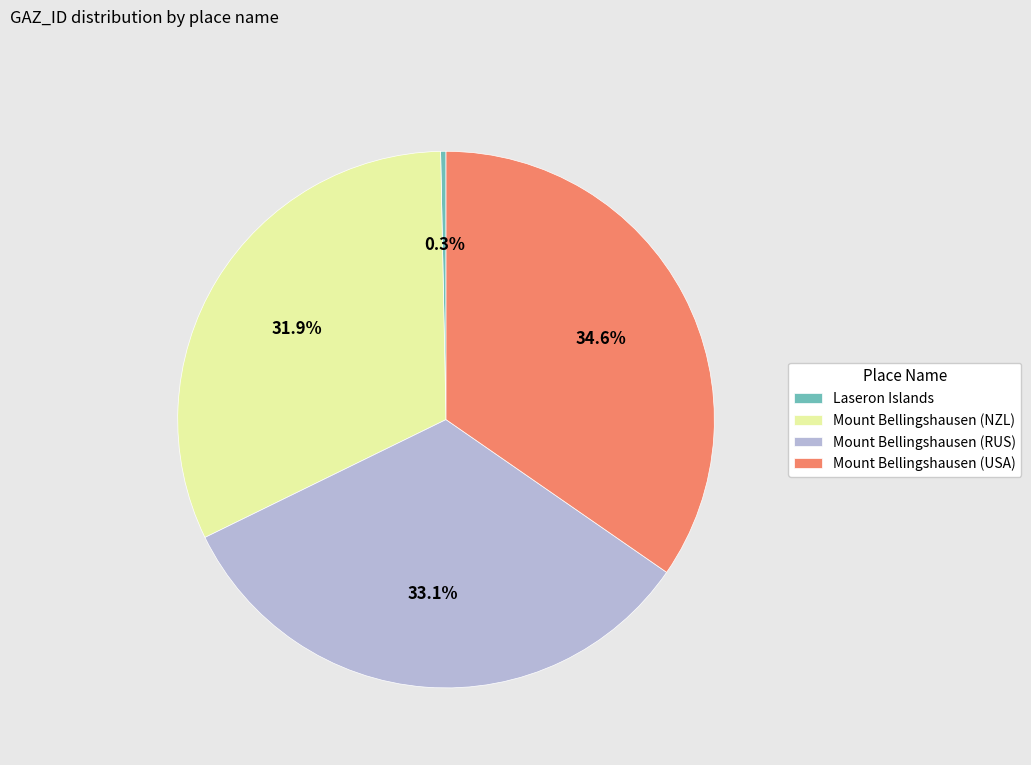

What is the smallest slice in the pie chart?

Laseron Islands